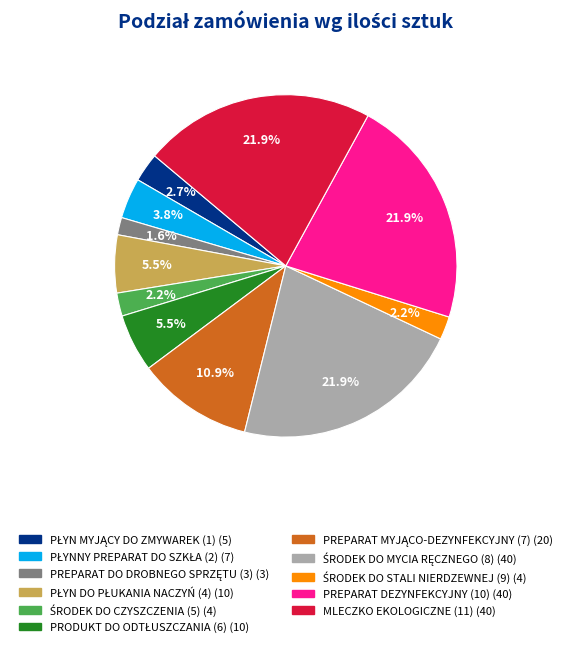

What percentage is NOT represented by MLECZKO EKOLOGICZNE (11)?

78.1%